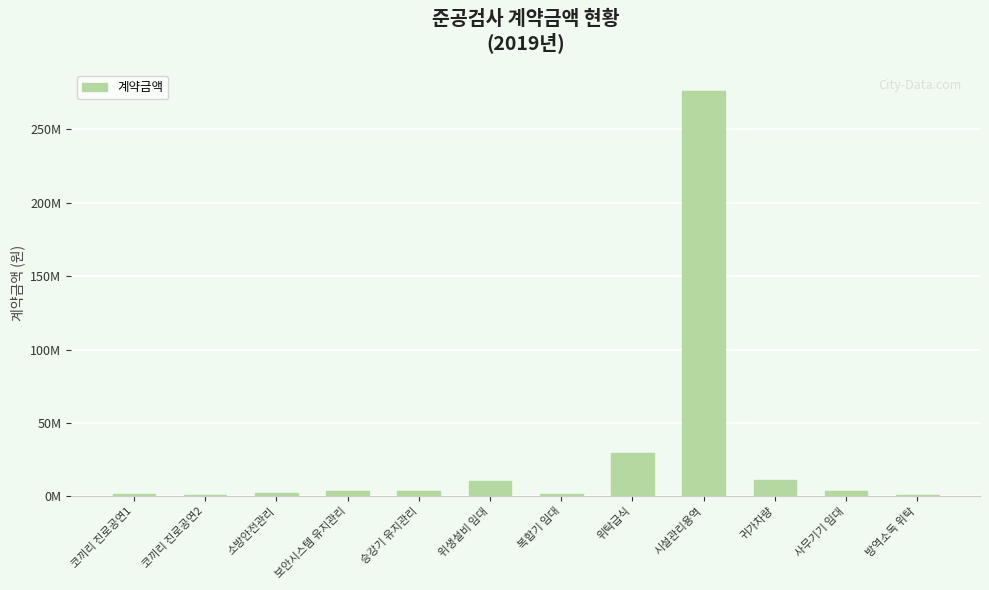

Does the chart contain stacked bars?

No